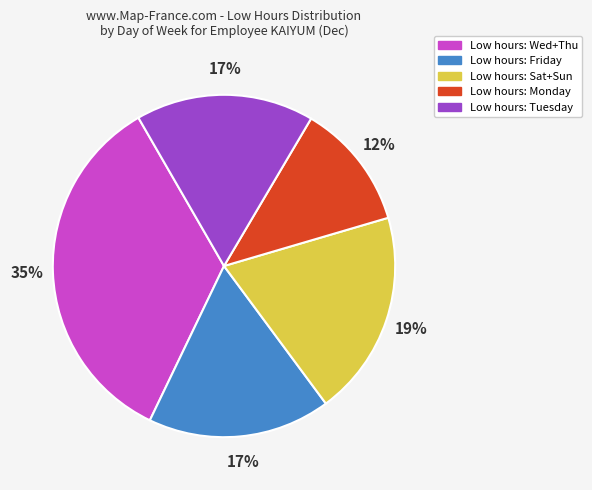

To the nearest percent, what is the difference between the largest and smallest slice percentages?

23%